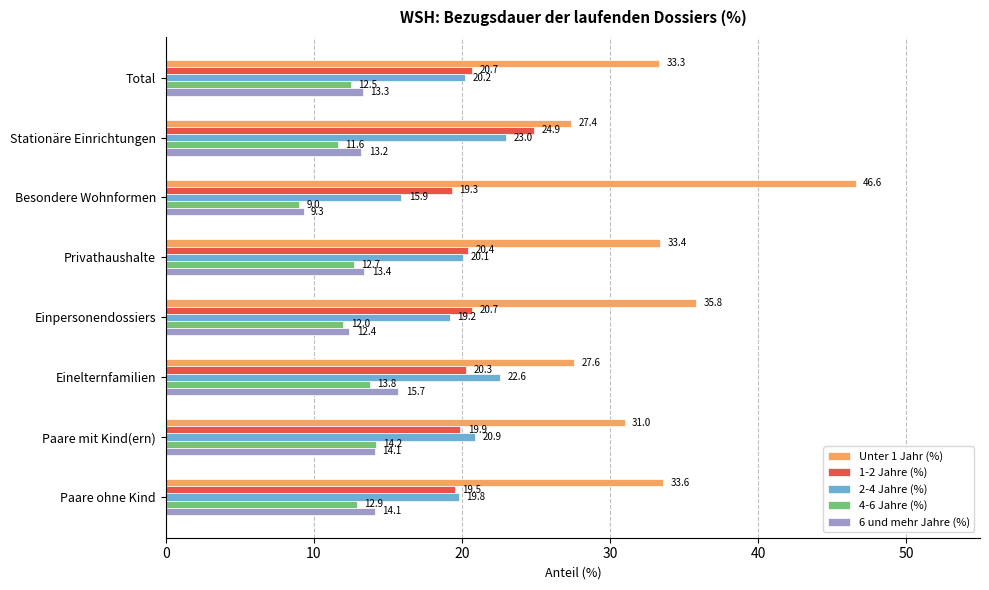

What is the smallest value displayed?

9.0